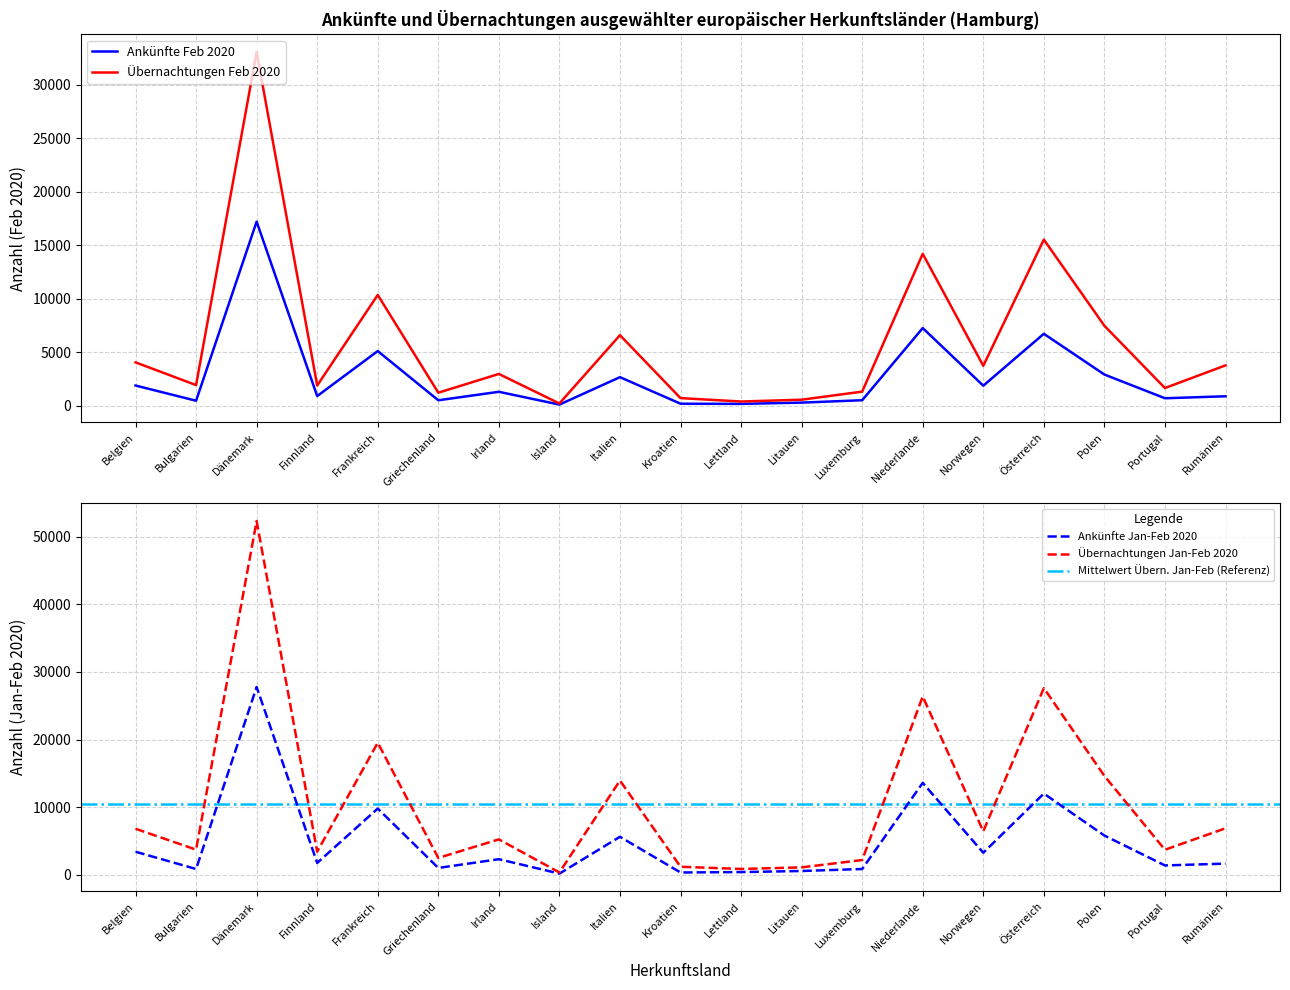

Which label corresponds to the largest value in the chart?

Dänemark